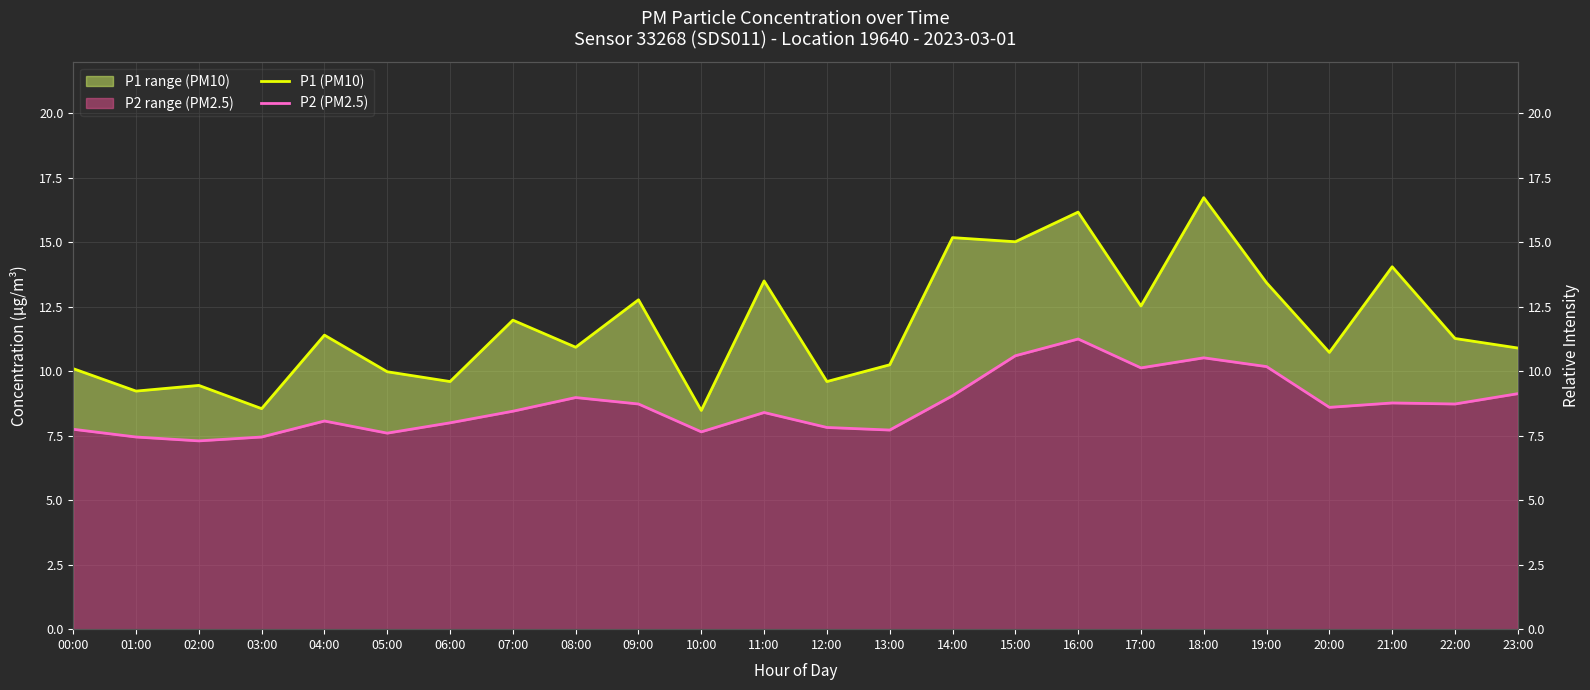

At 00:00, list the series in order from smallest to largest.

P2 (PM2.5), P1 (PM10)